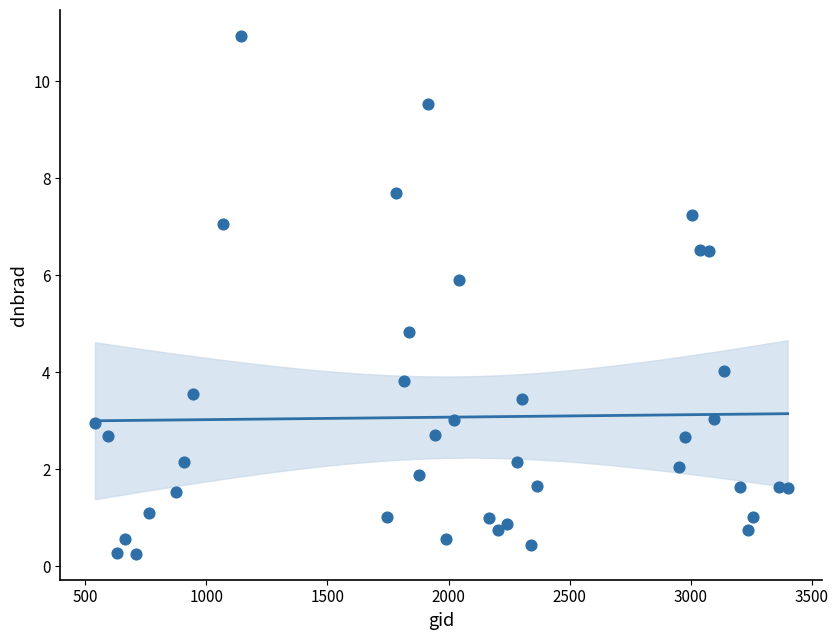

What is the range of X values (max minus min)?

2862.0